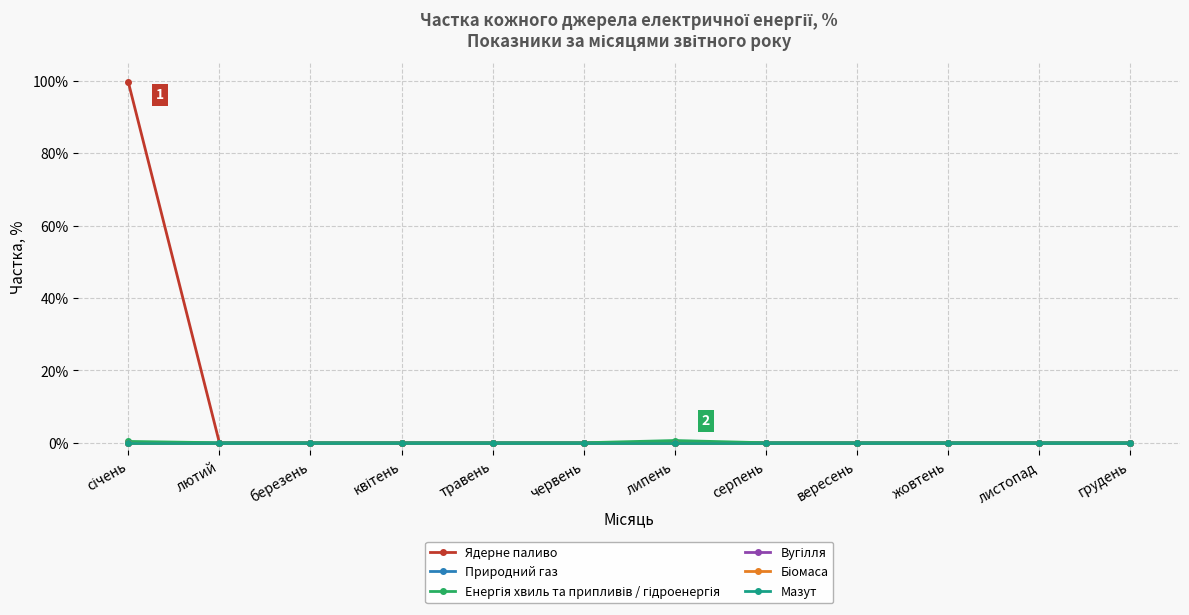

Between червень and січень, which is larger?

січень